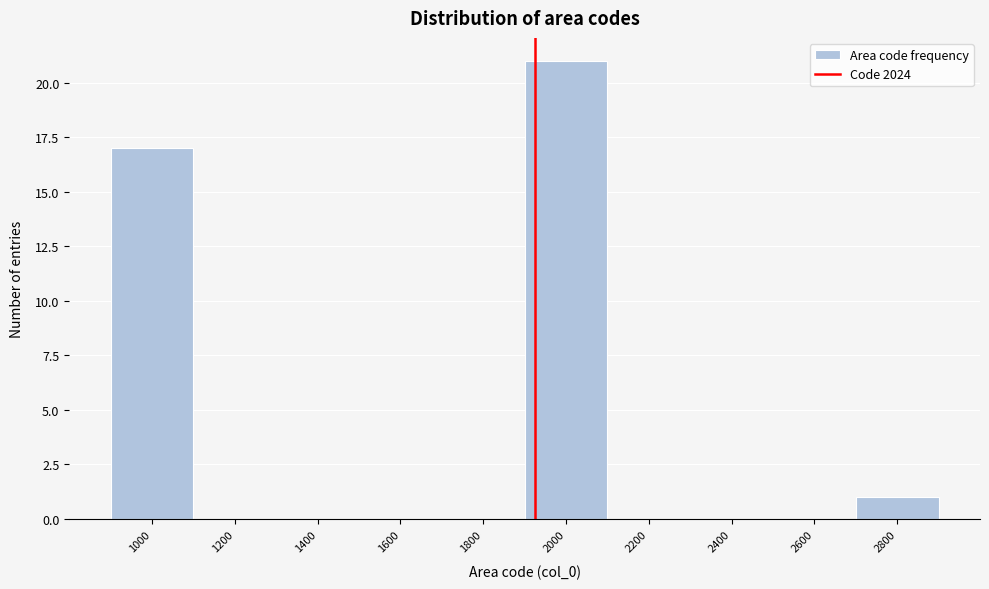

Reading left to right, transcribe all the data shown in this chart.

1000=17	1200=0	1400=0	1600=0	1800=0	2000=21	2200=0	2400=0	2600=0	2800=1